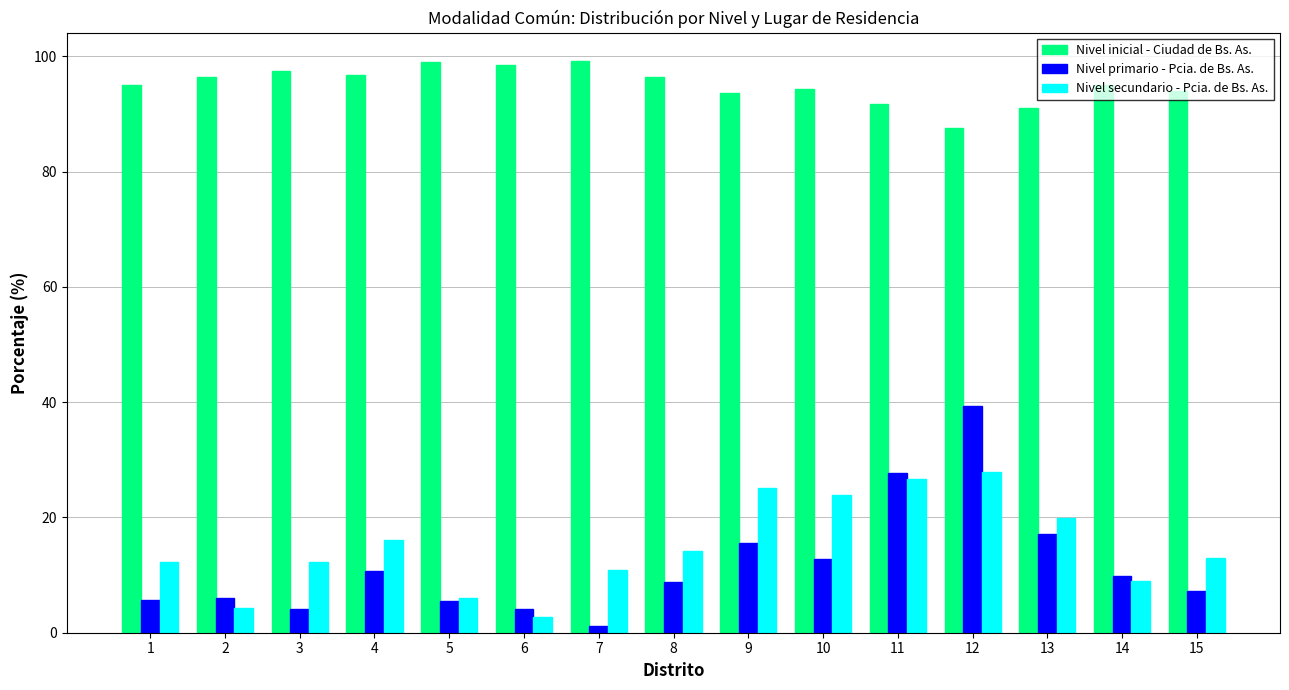

List the series in order of their peak value, lowest first.

Nivel secundario - Pcia. de Bs. As., Nivel primario - Pcia. de Bs. As., Nivel inicial - Ciudad de Bs. As.